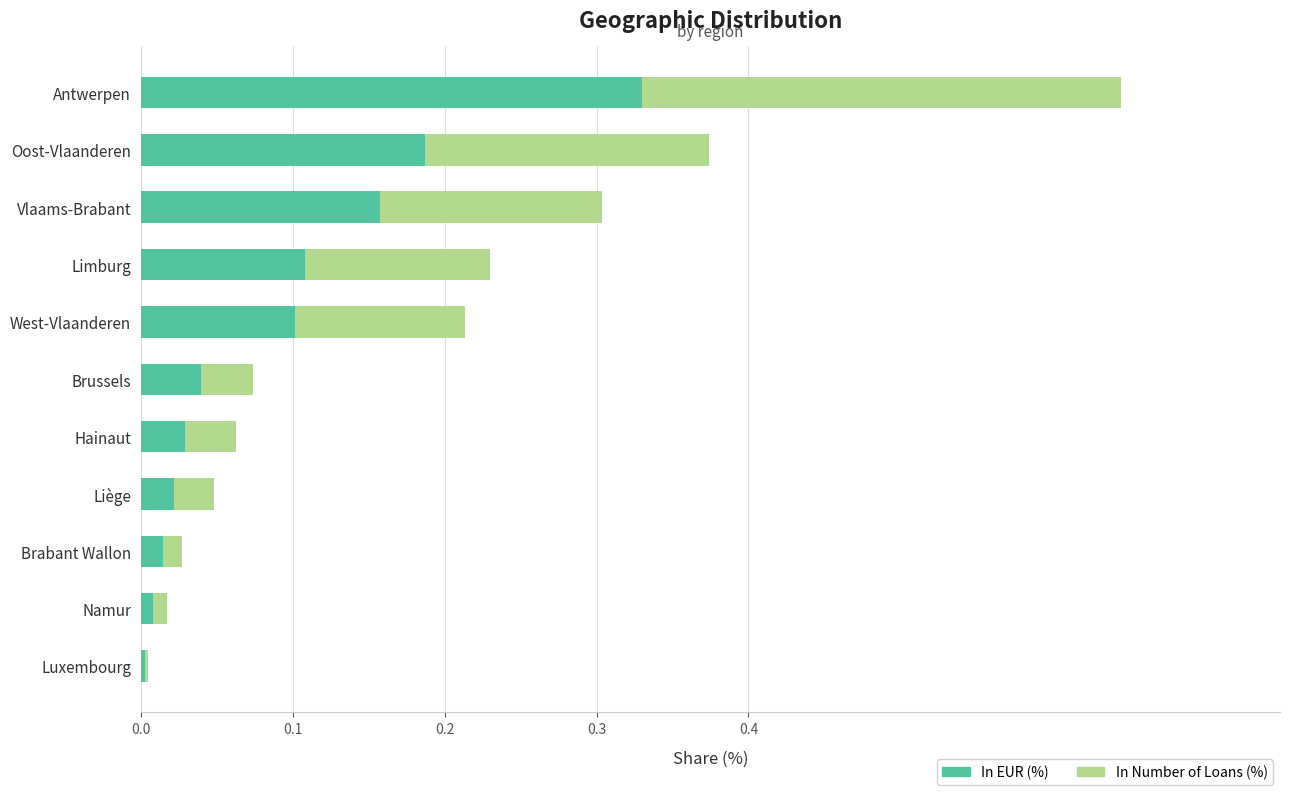

At which category is the sum across all series the highest?

Antwerpen